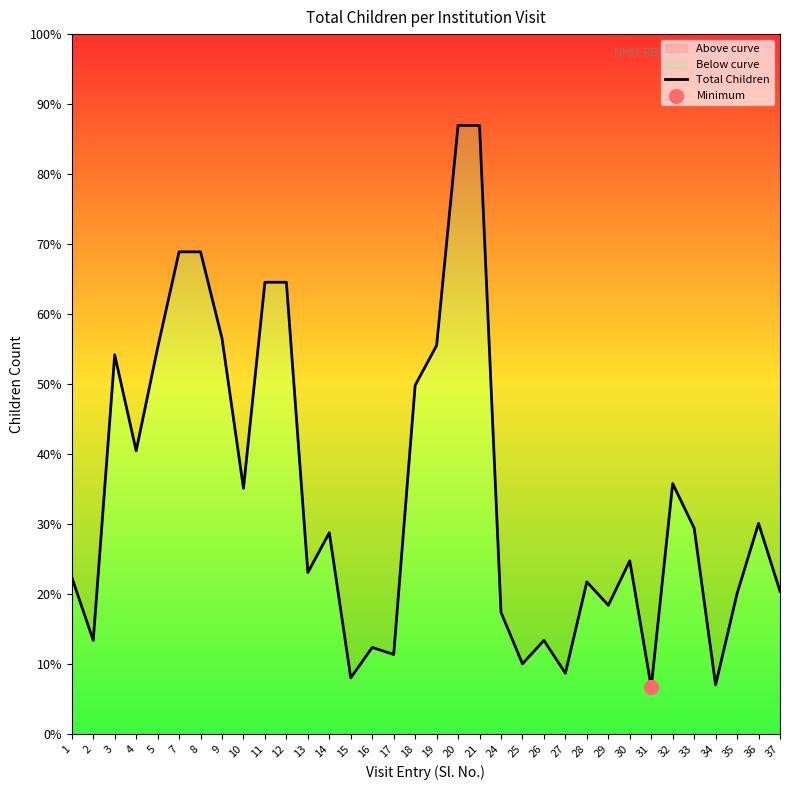

What is the ratio of the value at 33 to the value at 28?

1.4